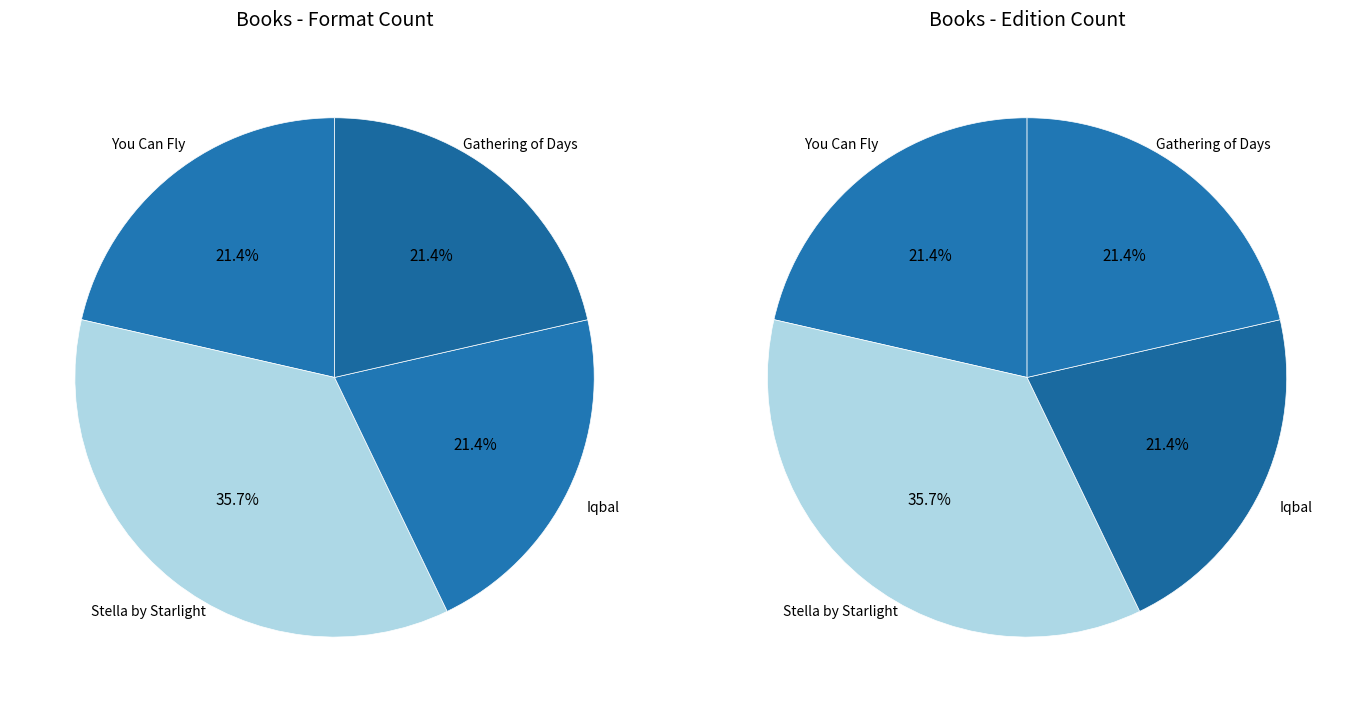

What is the largest slice in the pie chart?

Stella by Starlight